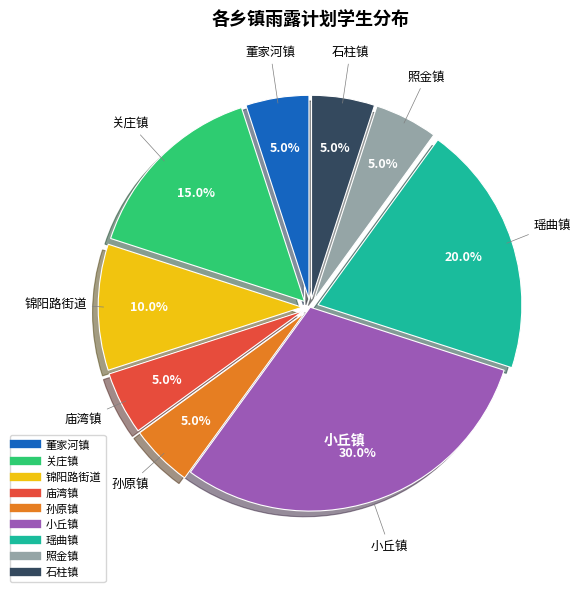

Approximately how many times larger is the value at 照金镇 compared to 庙湾镇?

1.0